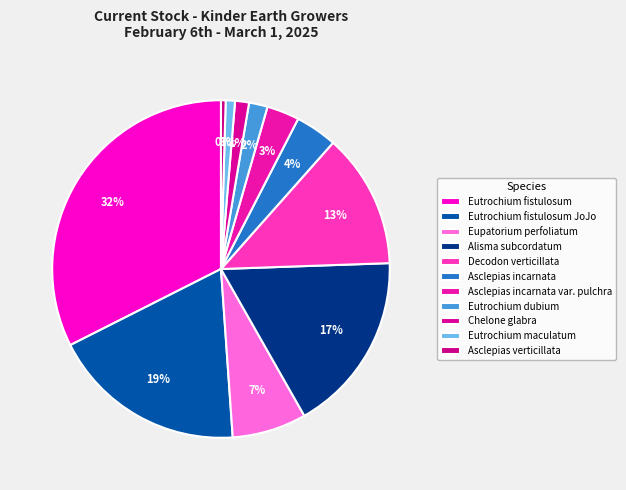

Count the number of slices in the pie.

11